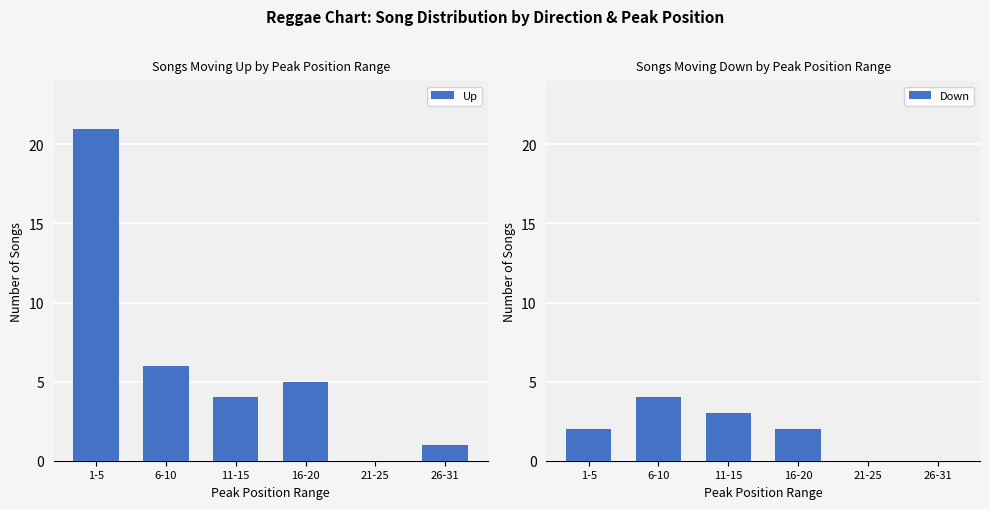

What is the difference between the maximum and minimum values in the Up series?

21